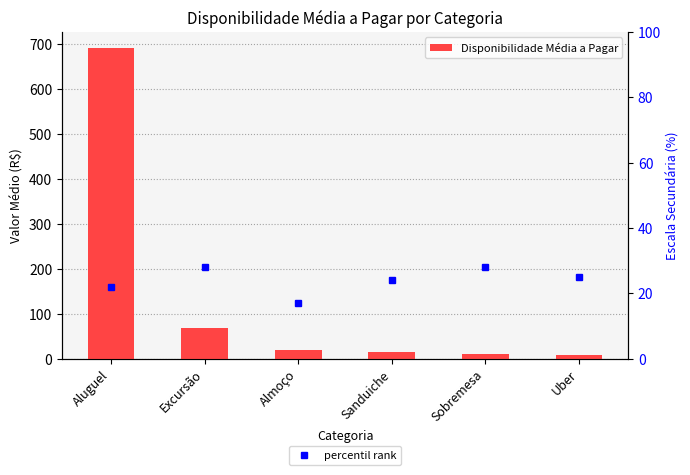

Where does the Disponibilidade Média a Pagar series first go above 19?

Aluguel